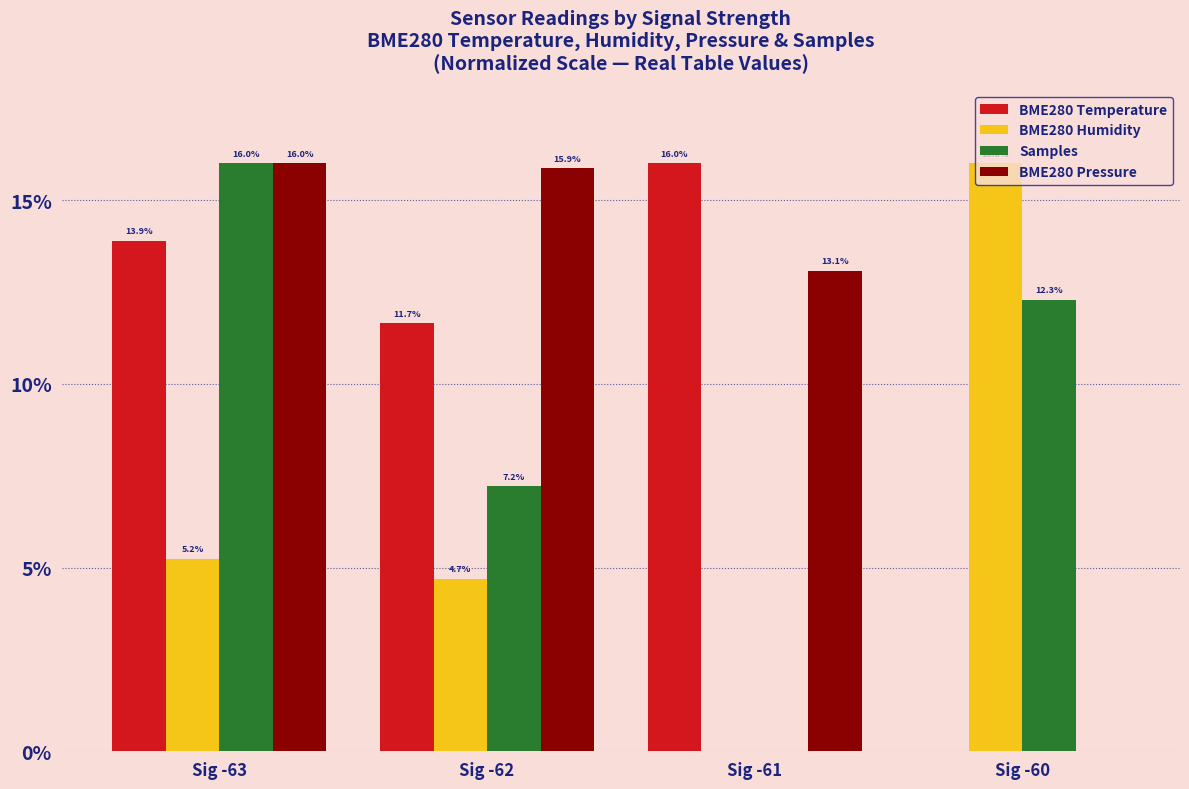

At which label does BME280 Temperature reach its peak?

Sig -61